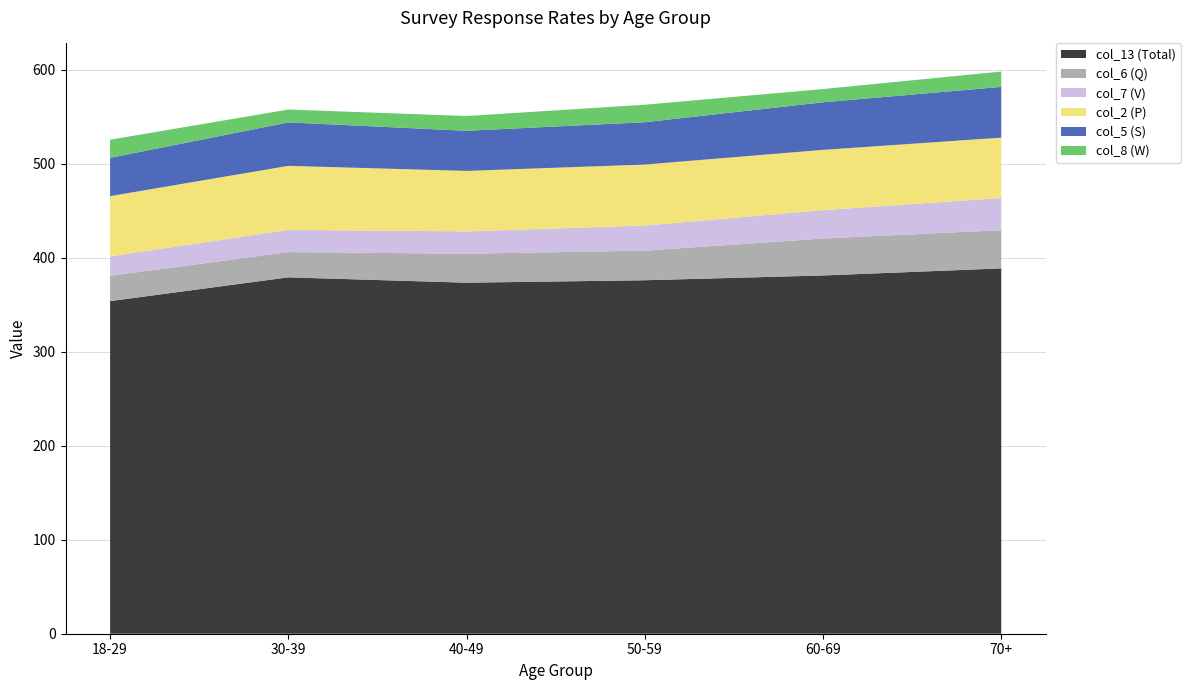

True or false: col_8 (W) and col_6 (Q) cross at least once.

False